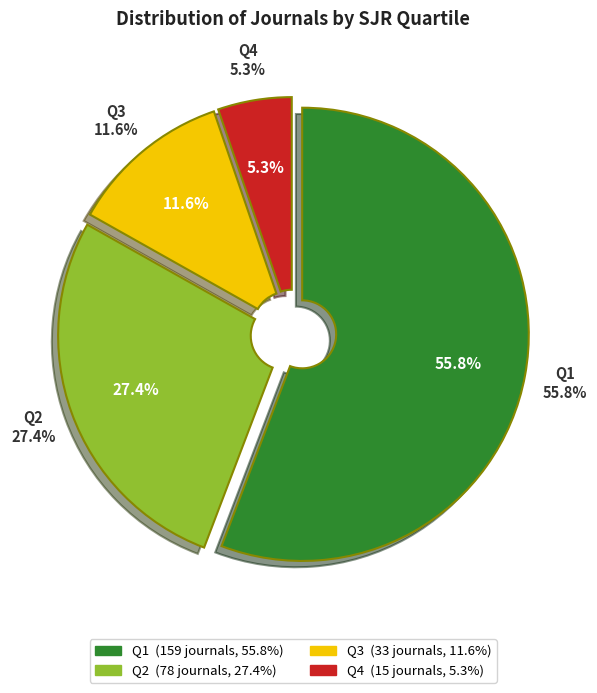

What percentage do Q3 and Q2 together represent?

38.9%